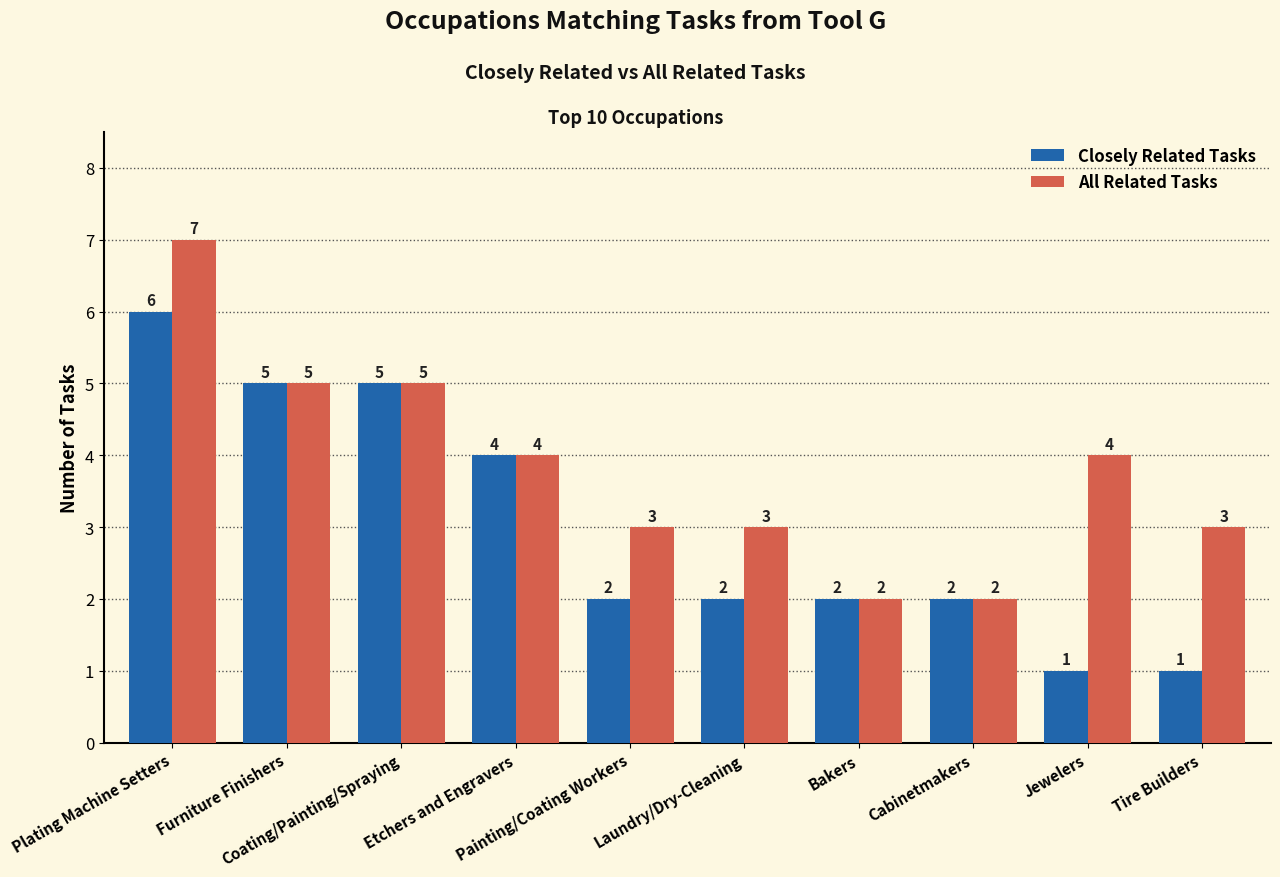

What is the smallest value displayed?

1